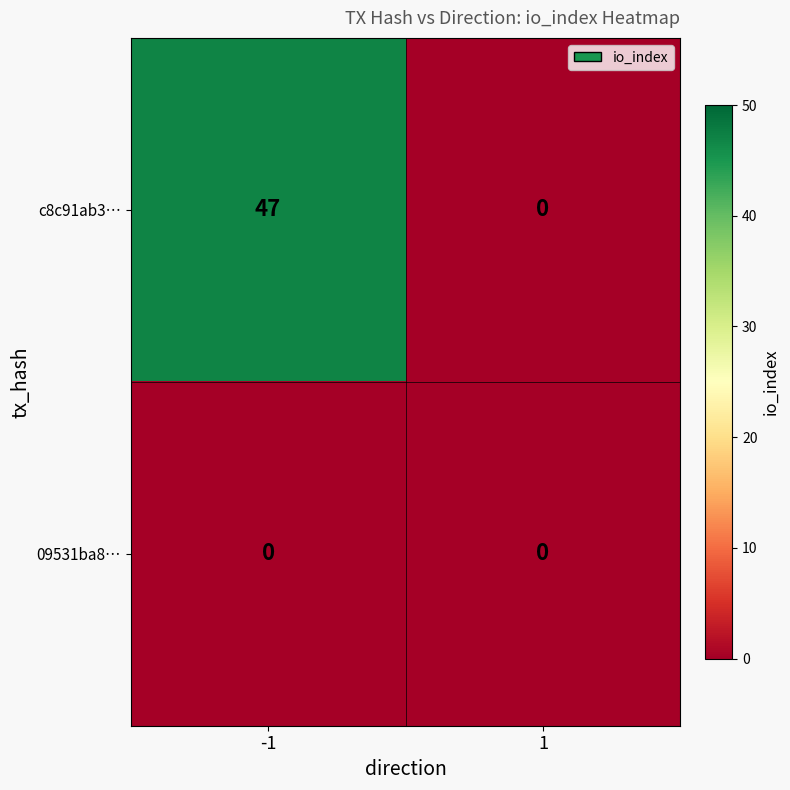

Which series changed the most between -1 and 1?

c8c91ab3…